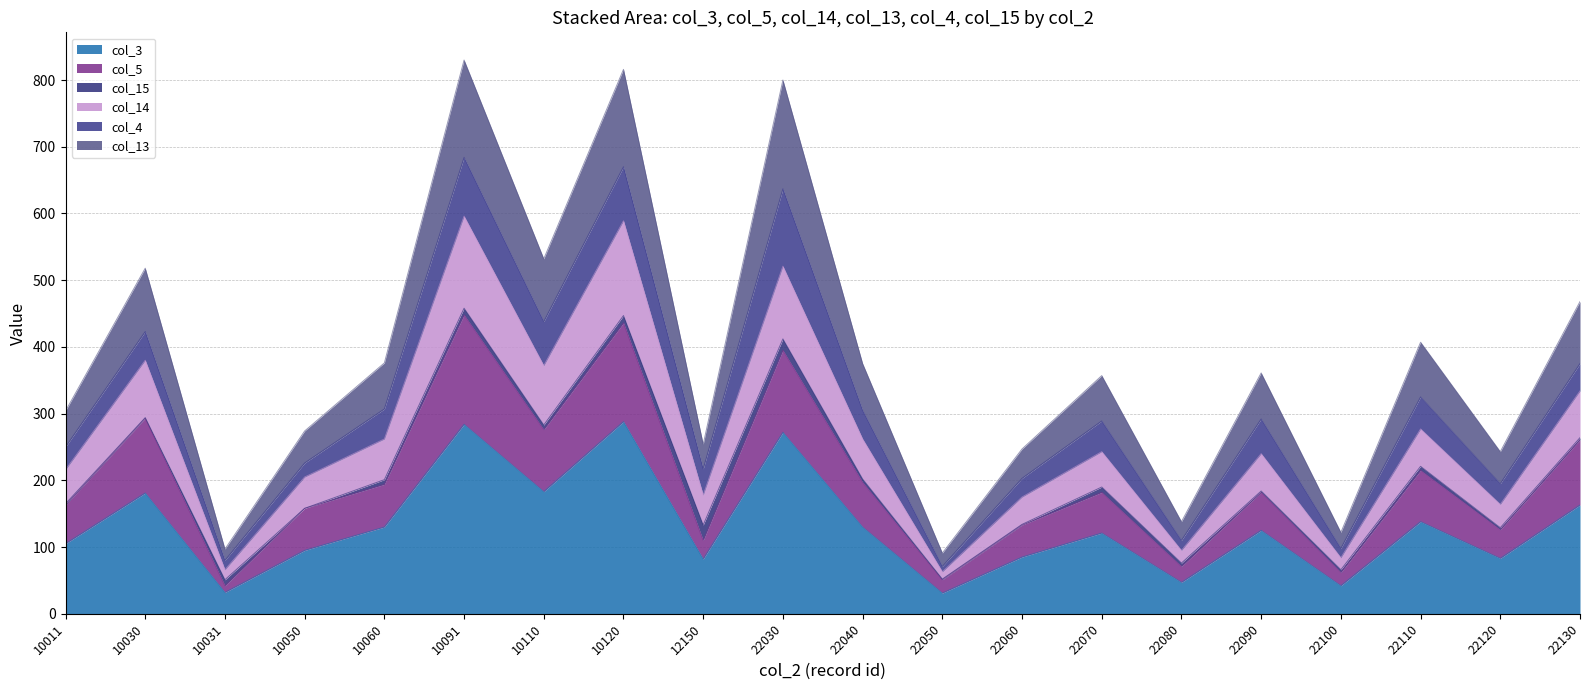

The col_3 series shows 55 at 22120. True or false?

False